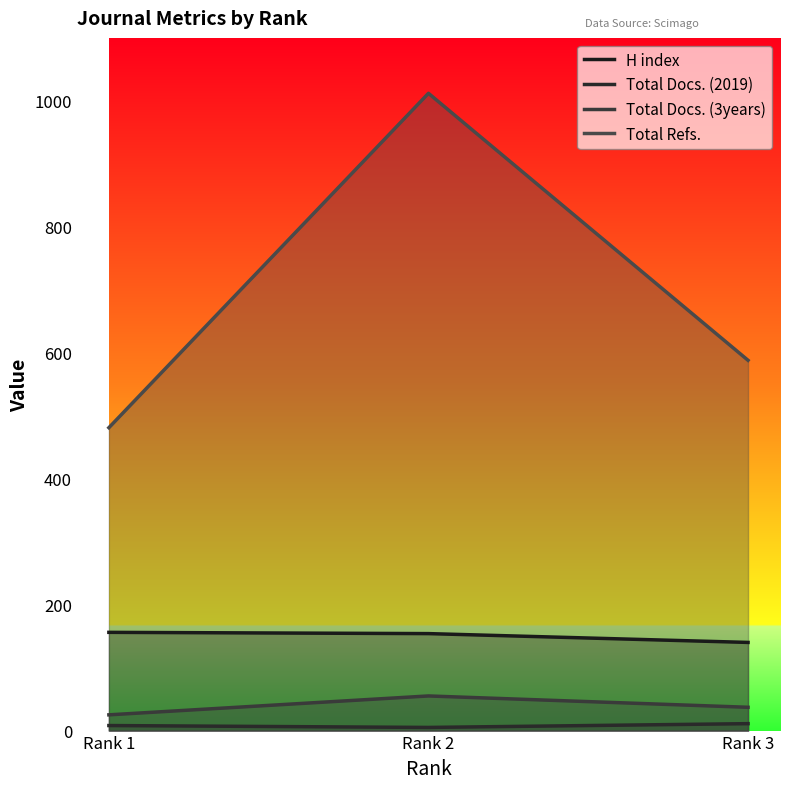

What is the value of the Total Docs. (2019) point at the 3rd from the left?

11